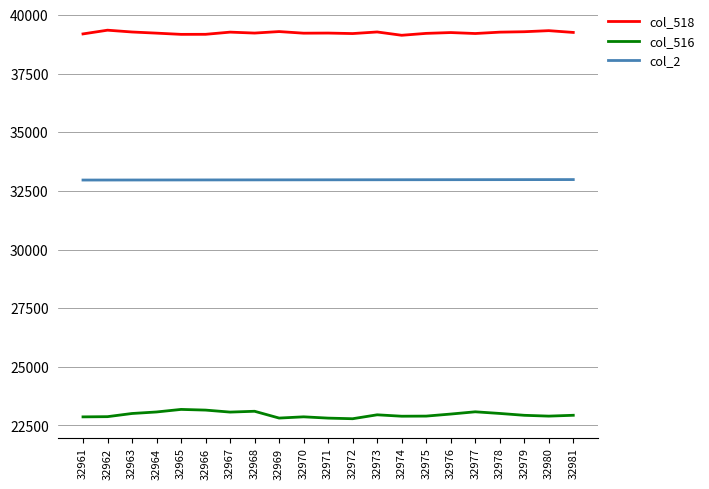

What are all the series names shown in the legend?

col_518, col_516, col_2